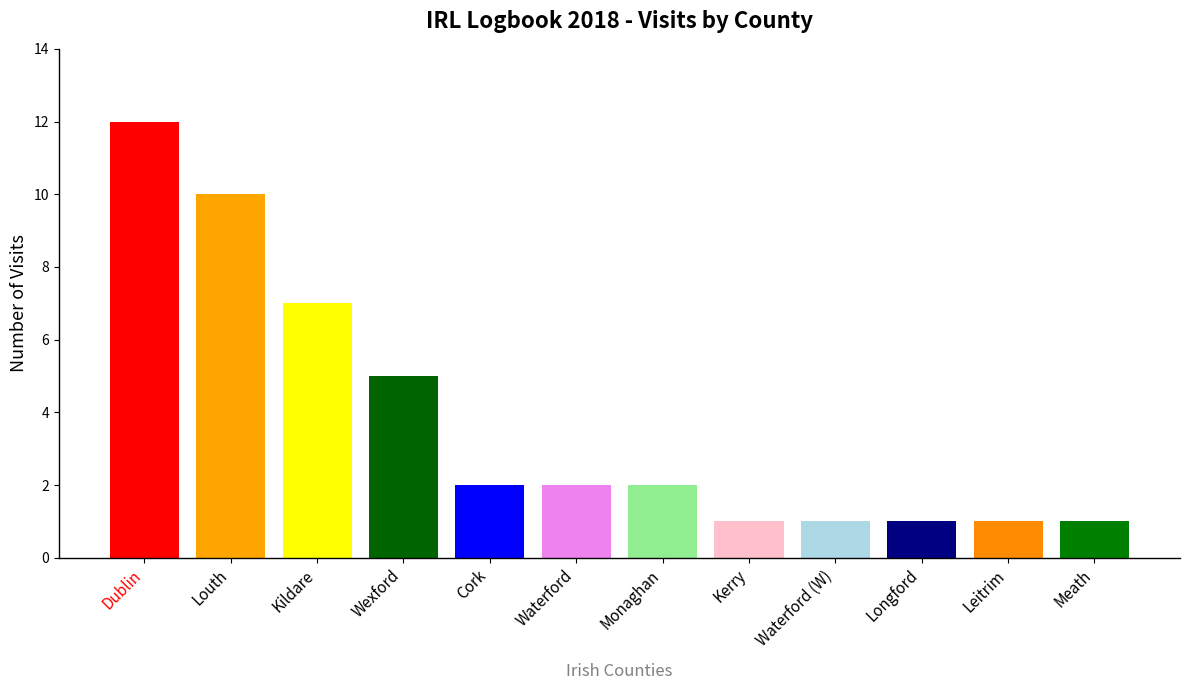

What is the difference between the maximum and minimum values?

11